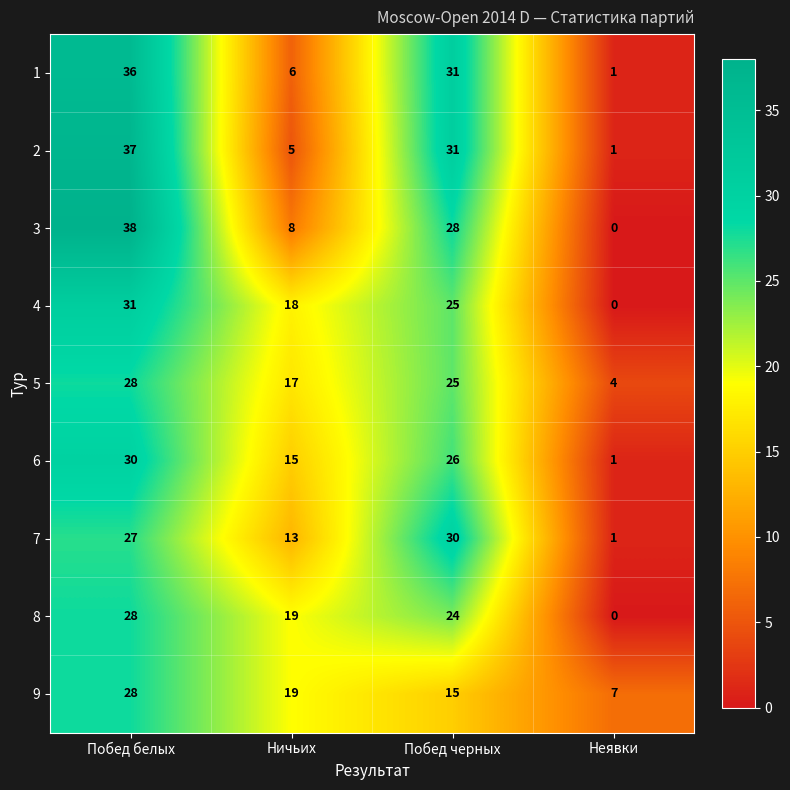

What is the difference between the highest and lowest values at Побед черных?

16